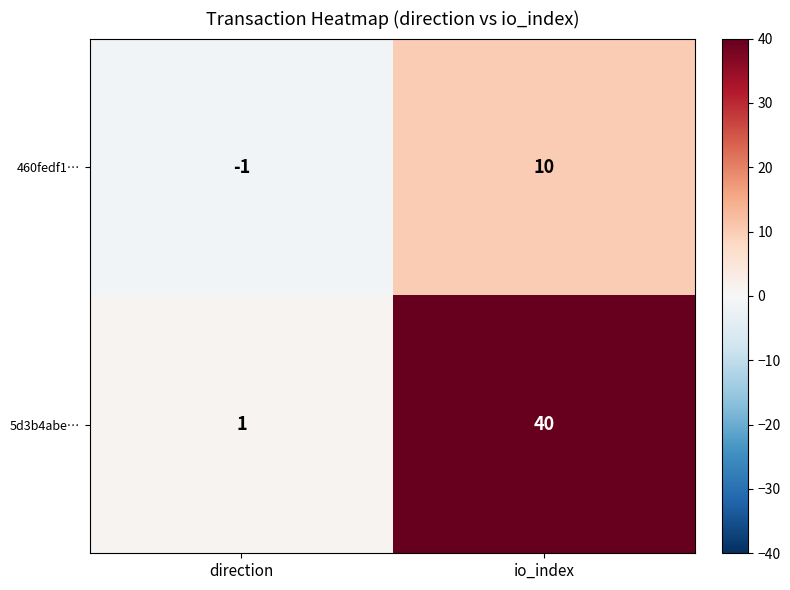

At which label does 5d3b4abe… reach its peak?

io_index